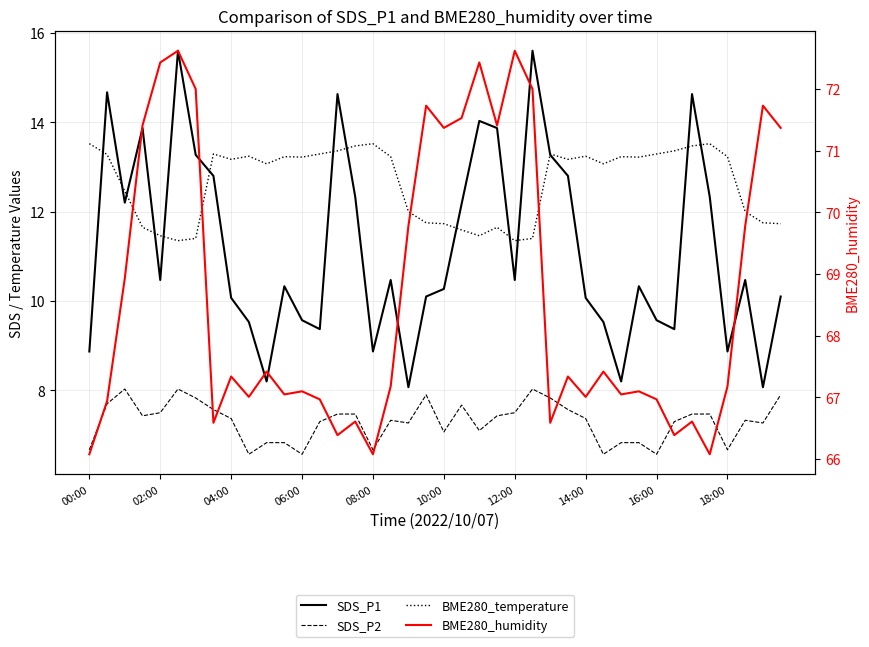

What is the total value across all series at 26?

101.0